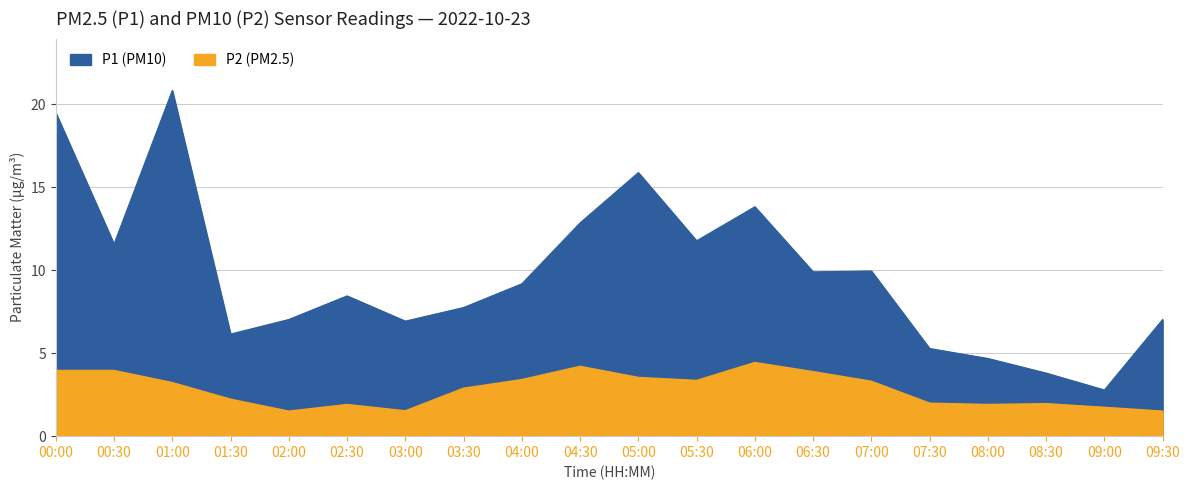

Which series has the largest total across all categories?

P1